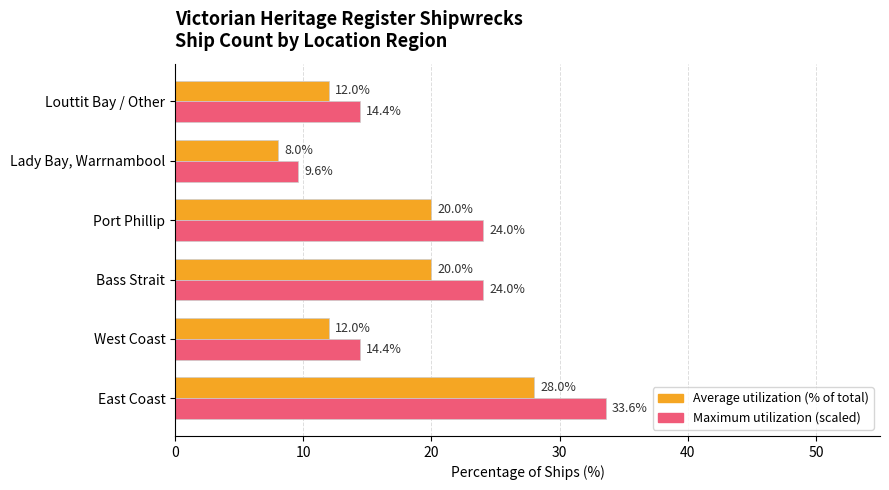

What is the difference between the highest and lowest values at Lady Bay, Warrnambool?

1.6